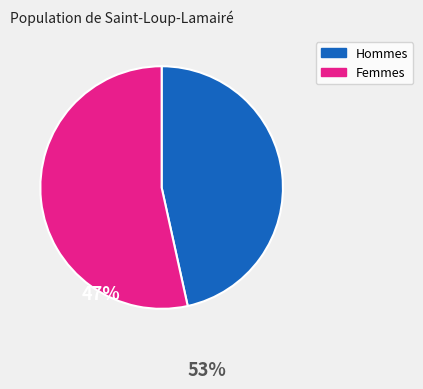

Approximately how many times larger is the value at Hommes compared to Femmes?

0.9